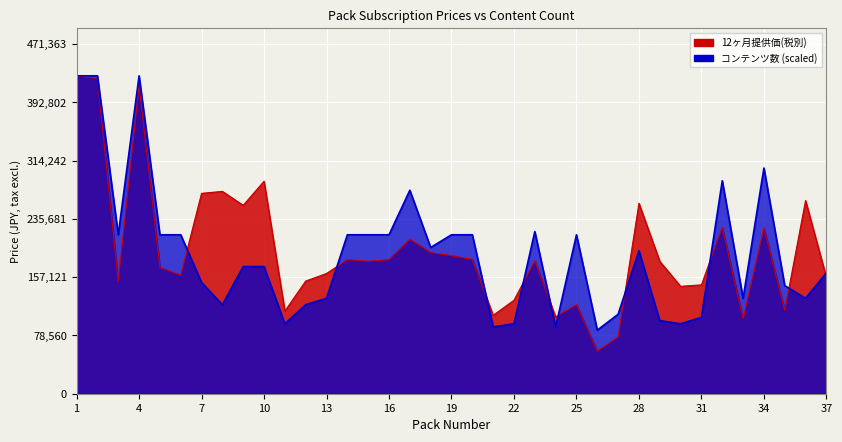

Reading left to right, extract all data points from this chart.

12month_price: 1=428512.0	2=424900.0	3=151536.0	4=415100.0	5=170100.0	6=159880.0	7=270060.0	8=272748.0	9=253960.0	10=286440.0	11=111440.0	12=151872.0	13=162064.0	14=180656.0	15=178528.0	16=180768.0	17=208208.0	18=190232.0	19=186144.0	20=181048.0	21=105700.0	22=126000.0	23=179032.0	24=103488.0	25=120120.0	26=57456.0	27=76347.0	28=256704.0	29=178483.0	30=144748.0	31=146770.0	32=224140.0	33=100800.0	34=223384.0	35=112420.0	36=260400.0	37=156772.0
content_count: 1=428512.0	2=428512.0	3=214256.0	4=428512.0	5=214256.0	6=214256.0	7=149979.2	8=119983.4	9=171404.8	10=171404.8	11=94272.6	12=119983.4	13=128553.6	14=214256.0	15=214256.0	16=214256.0	17=274247.7	18=197115.5	19=214256.0	20=214256.0	21=89987.5	22=94272.6	23=218541.1	24=89987.5	25=214256.0	26=85702.4	27=107128.0	28=192830.4	29=98557.8	30=94272.6	31=102842.9	32=287103.0	33=128553.6	34=304243.5	35=145694.1	36=128553.6	37=162834.6